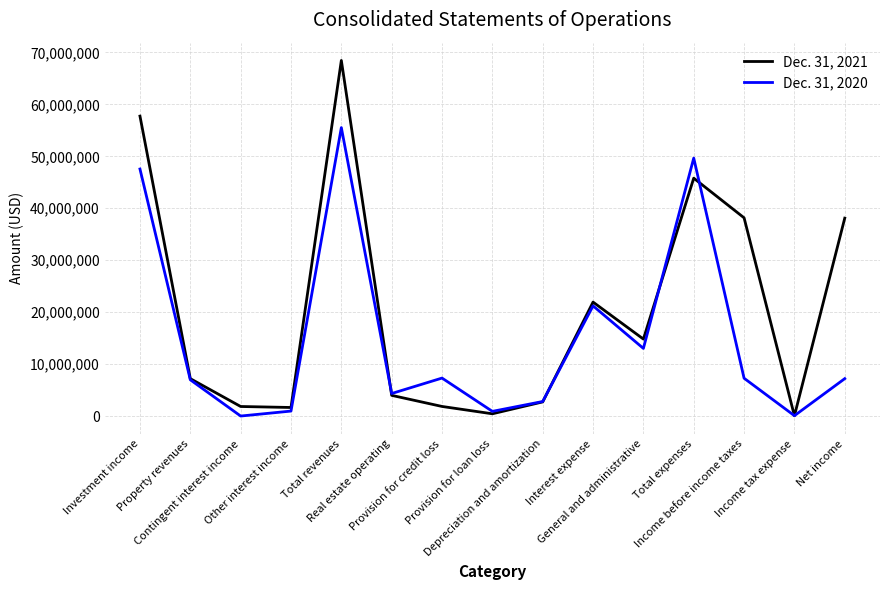

Which label corresponds to the largest value in the chart?

Total revenues